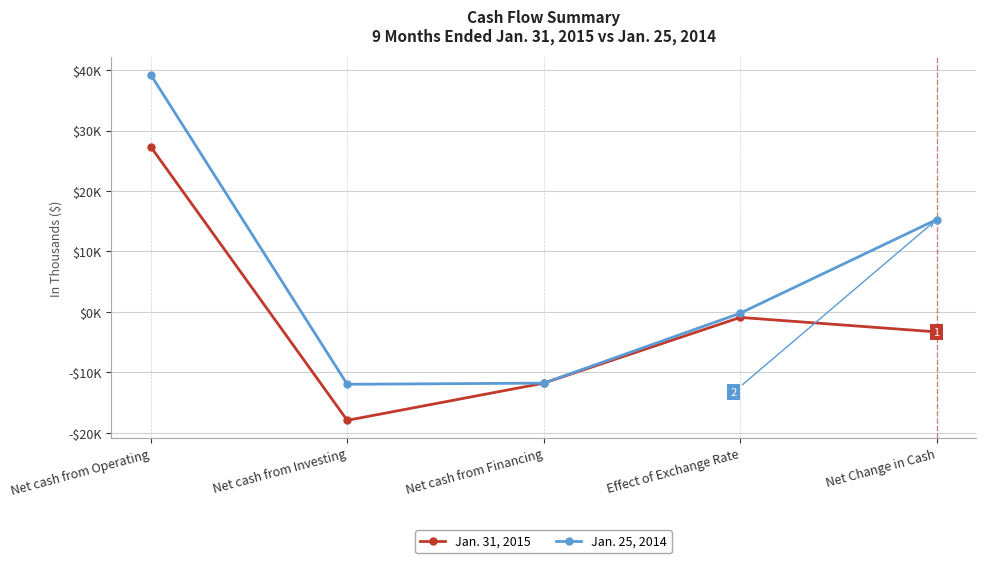

Where is the first local minimum for Jan. 31, 2015?

Net cash from Investing